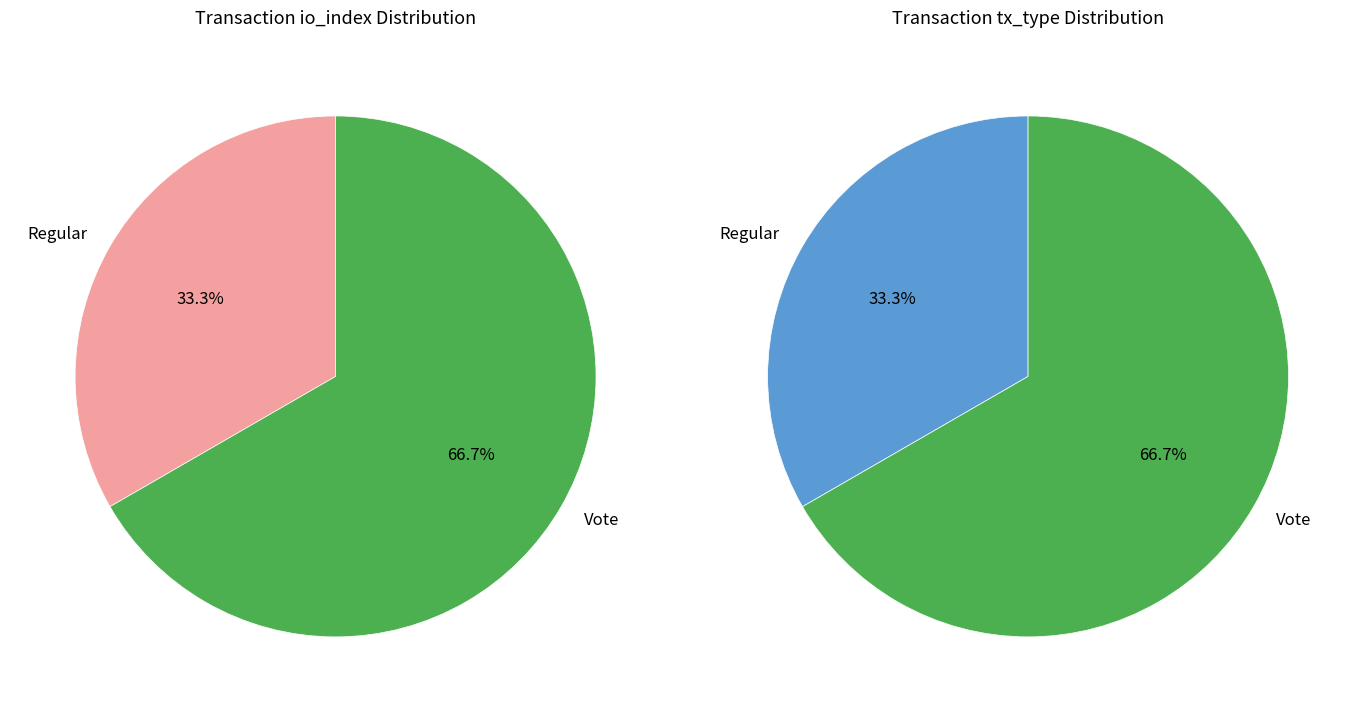

Is there a majority slice in this chart?

Yes